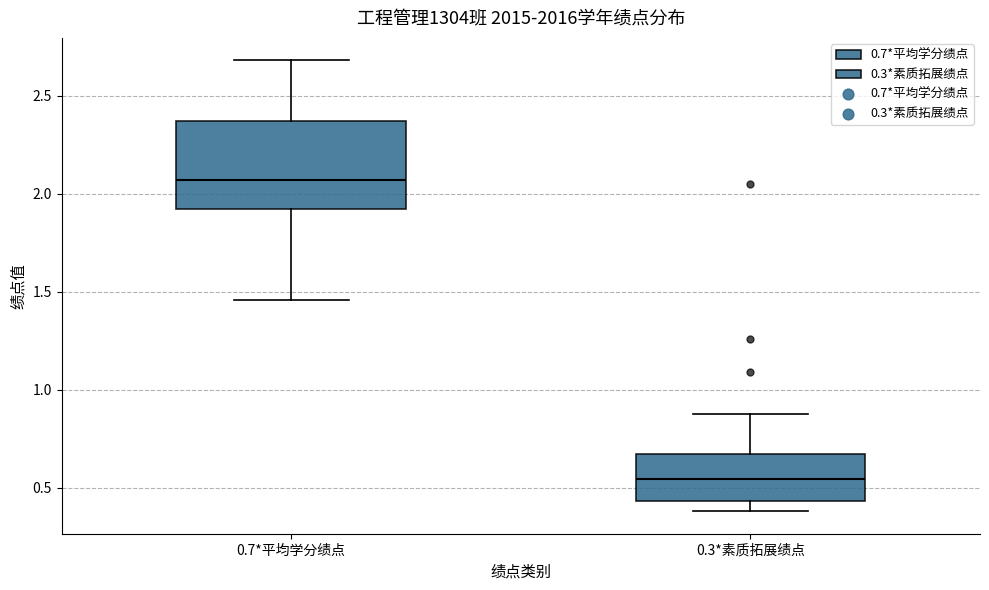

Reading left to right, transcribe this box plot: for each box, give where its median line is, the range the box spans, and where its two whiskers end, as read against the y-axis. The values are not printed on the chart, so give them approximately, as read against the axis.

0.7*平均学分绩点: median 2.05, box 1.90 to 2.35, whiskers 1.45 to 2.70
0.3*素质拓展绩点: median 0.55, box 0.45 to 0.65, whiskers 0.40 to 0.90